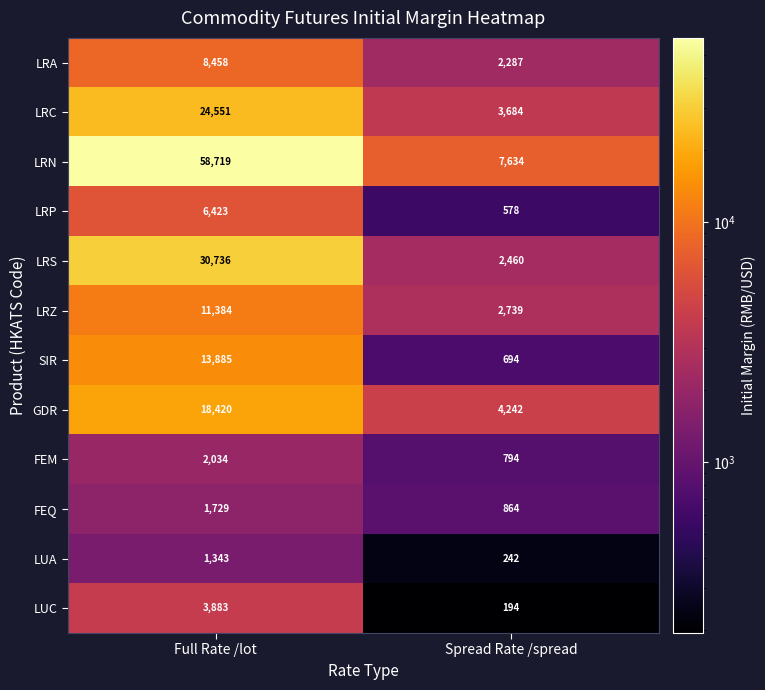

What is the sum of all FEQ values?

2593